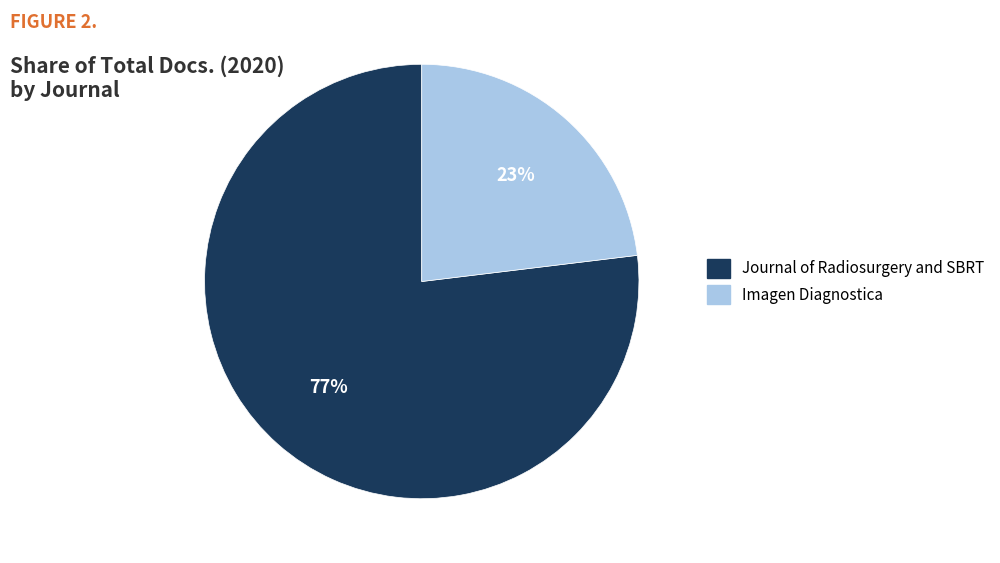

Combined, do Imagen Diagnostica and Journal of Radiosurgery and SBRT account for over 50%?

Yes